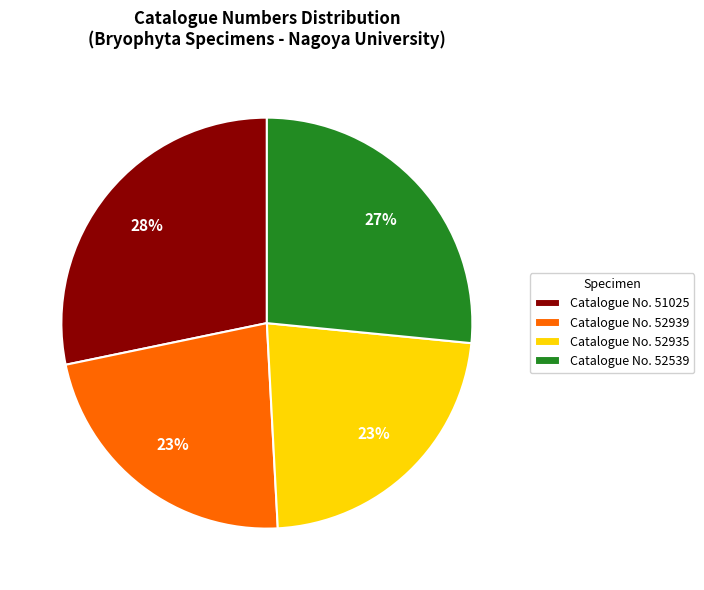

Is the sum of Catalogue No. 52539 and Catalogue No. 52939 greater than half?

No